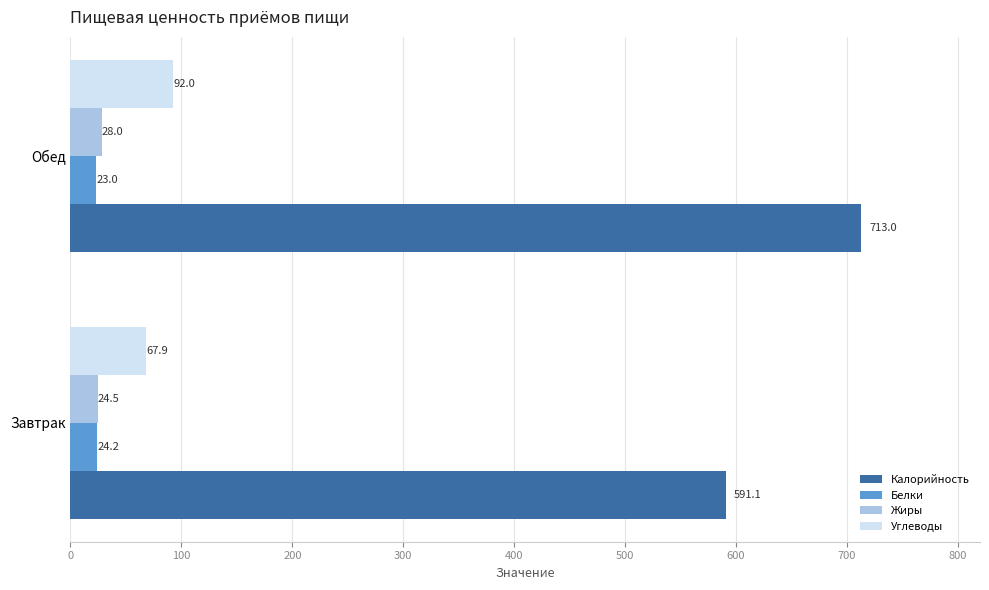

The value of Углеводы at Завтрак is 35.6. True or false?

False